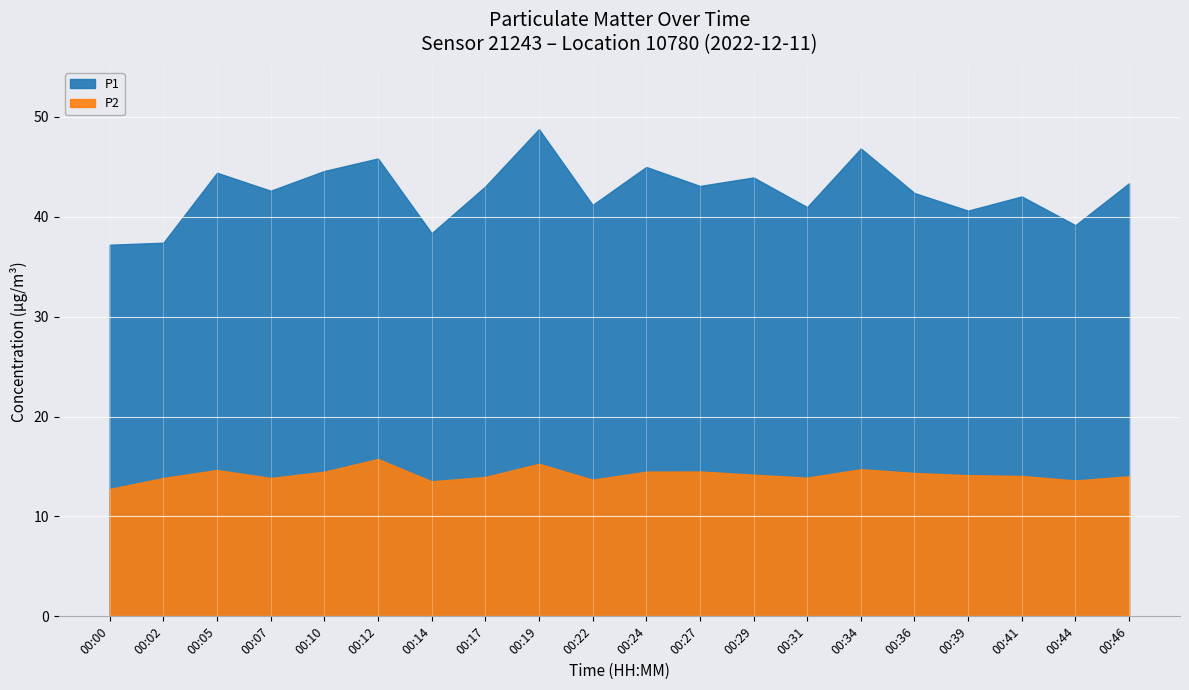

Which series changed the most between 00:07 and 00:41?

P1